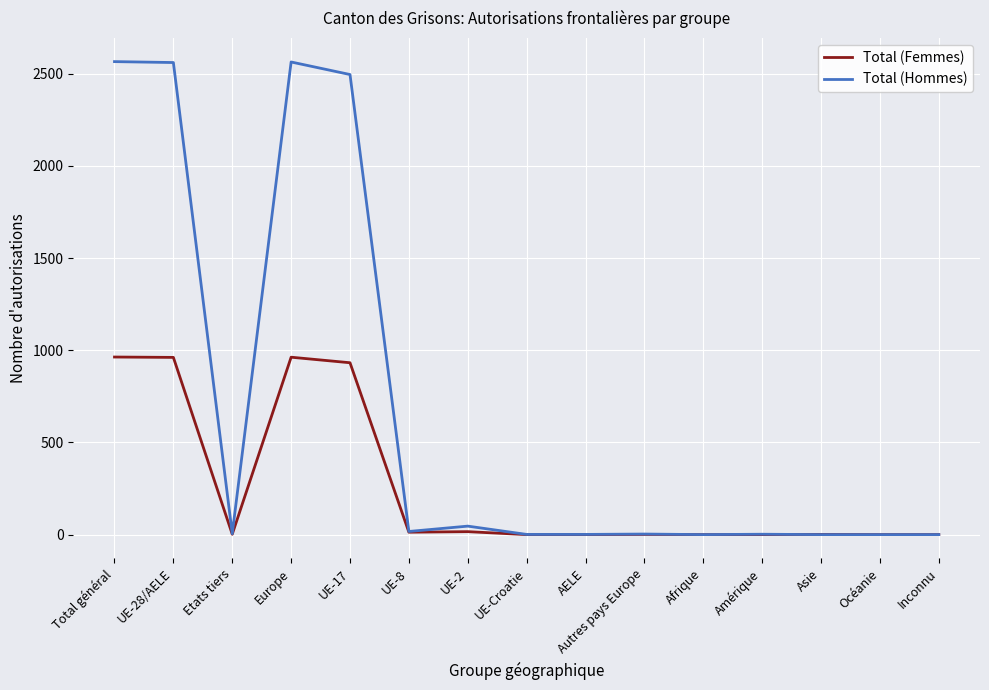

True or false: Total (Femmes) has a value of 963 at Total général.

True